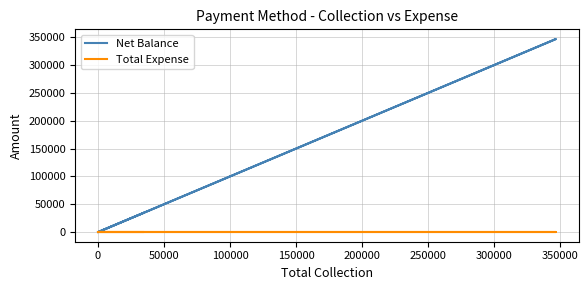

Which series has the largest range (max minus min)?

Net Balance